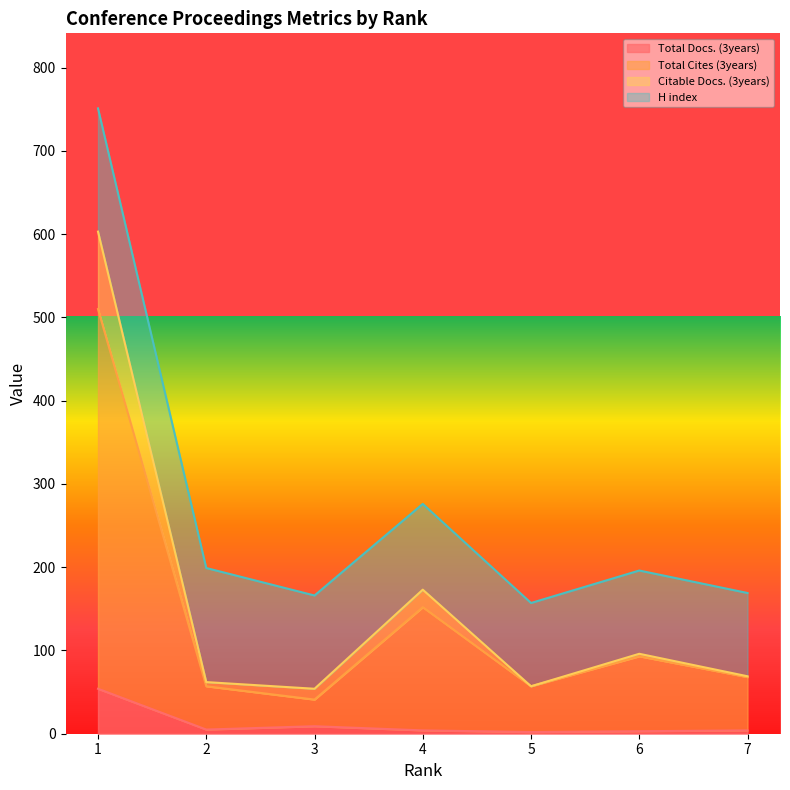

What is the difference between the highest and lowest values at 2?

194